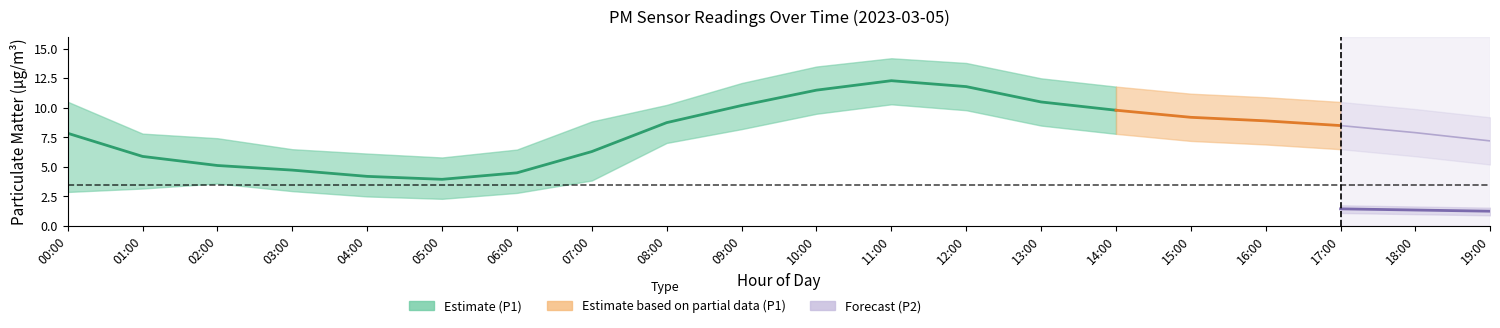

What is the difference between the maximum and minimum values in the P1_upper series?

8.4